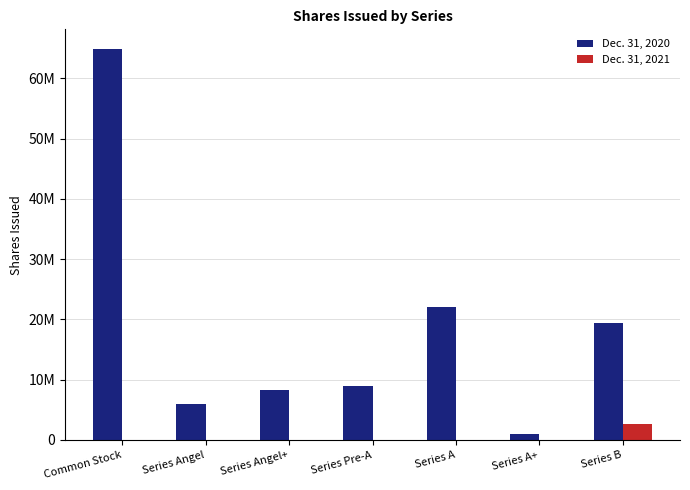

Are the bars grouped side by side (vs. stacked)?

Yes